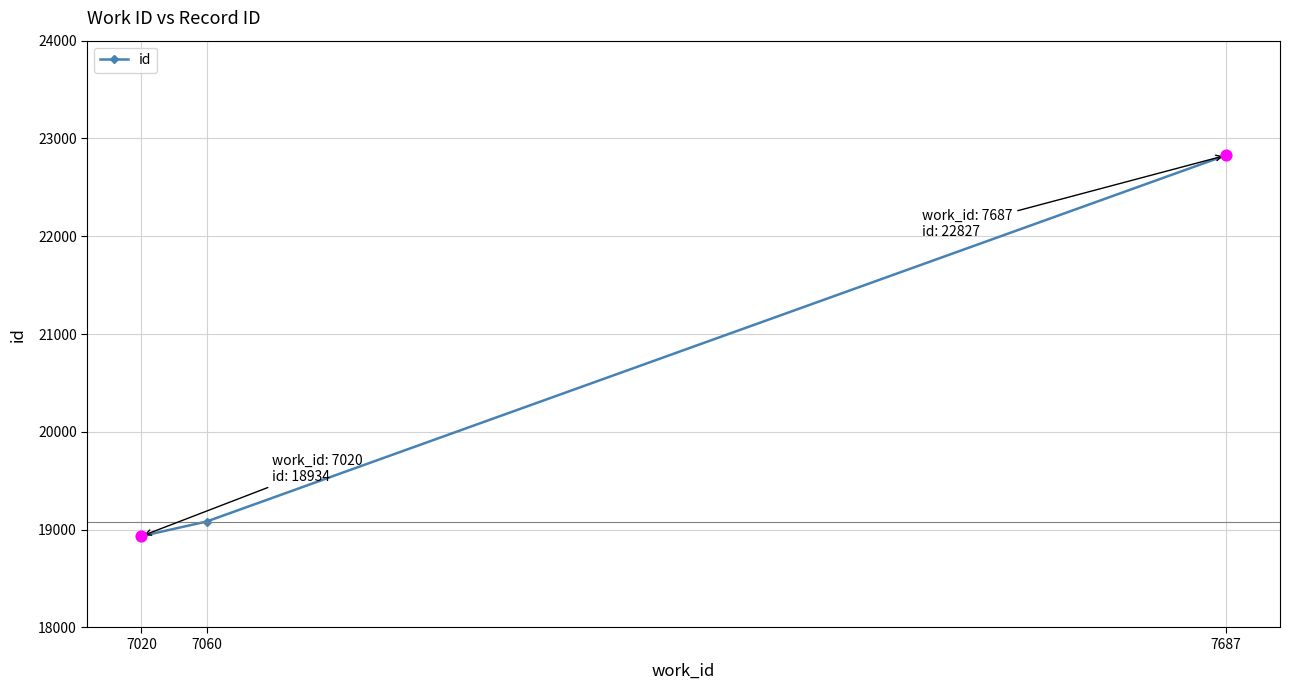

What is the change in value from 7020 to 7687?

+3893